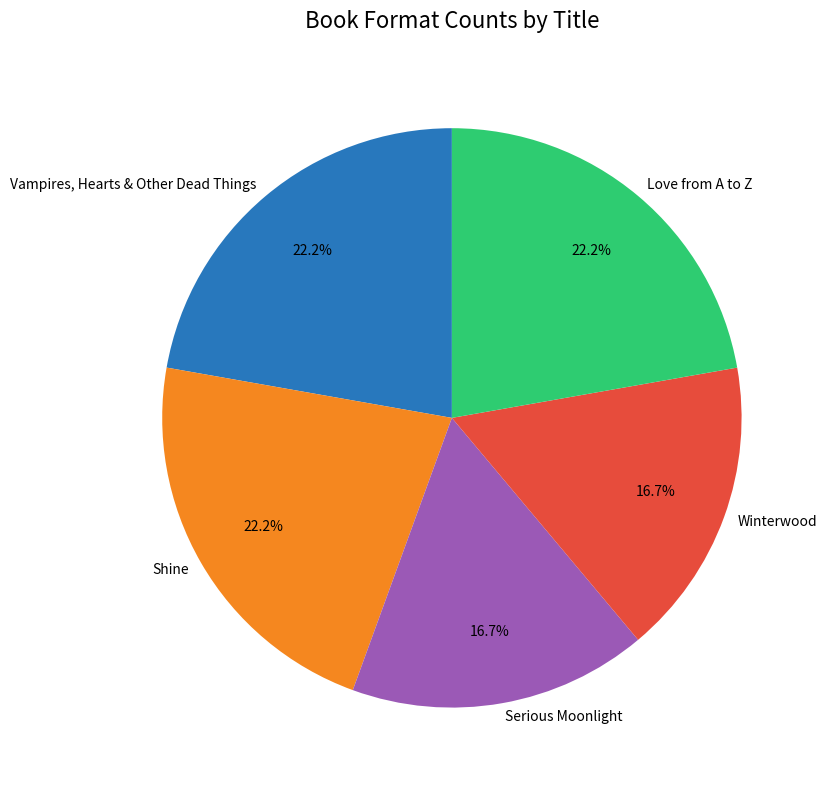

Approximately how many times larger is the value at Love from A to Z compared to Shine?

1.0